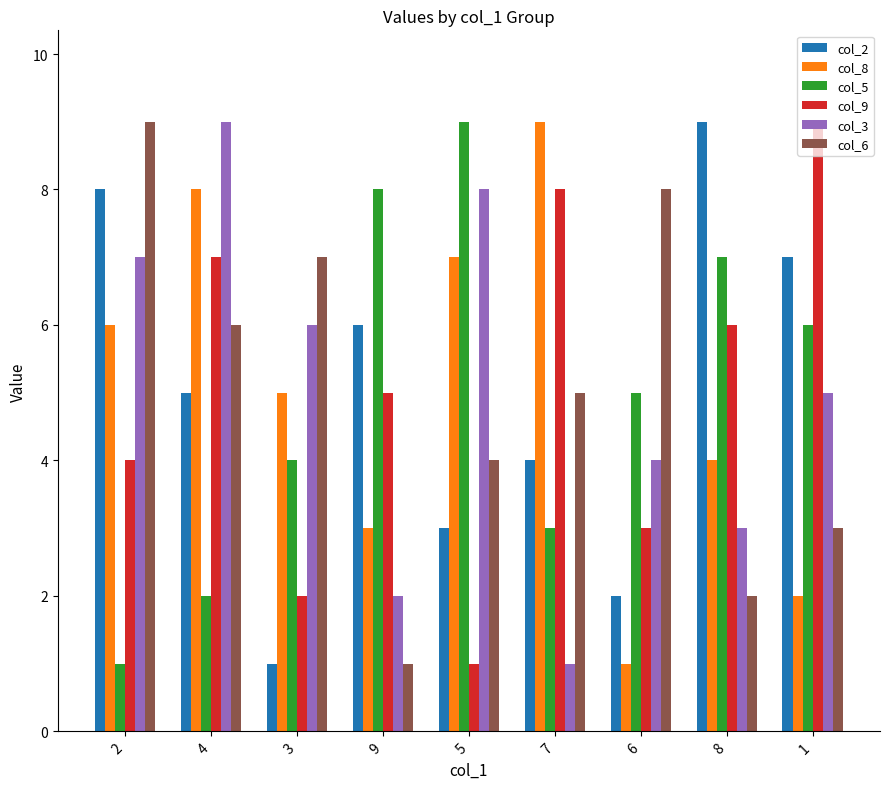

Read the col_9 value at 2.

4